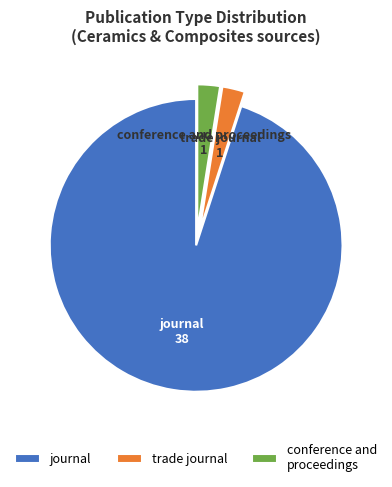

Combined, do journal and conference and proceedings account for over 50%?

Yes